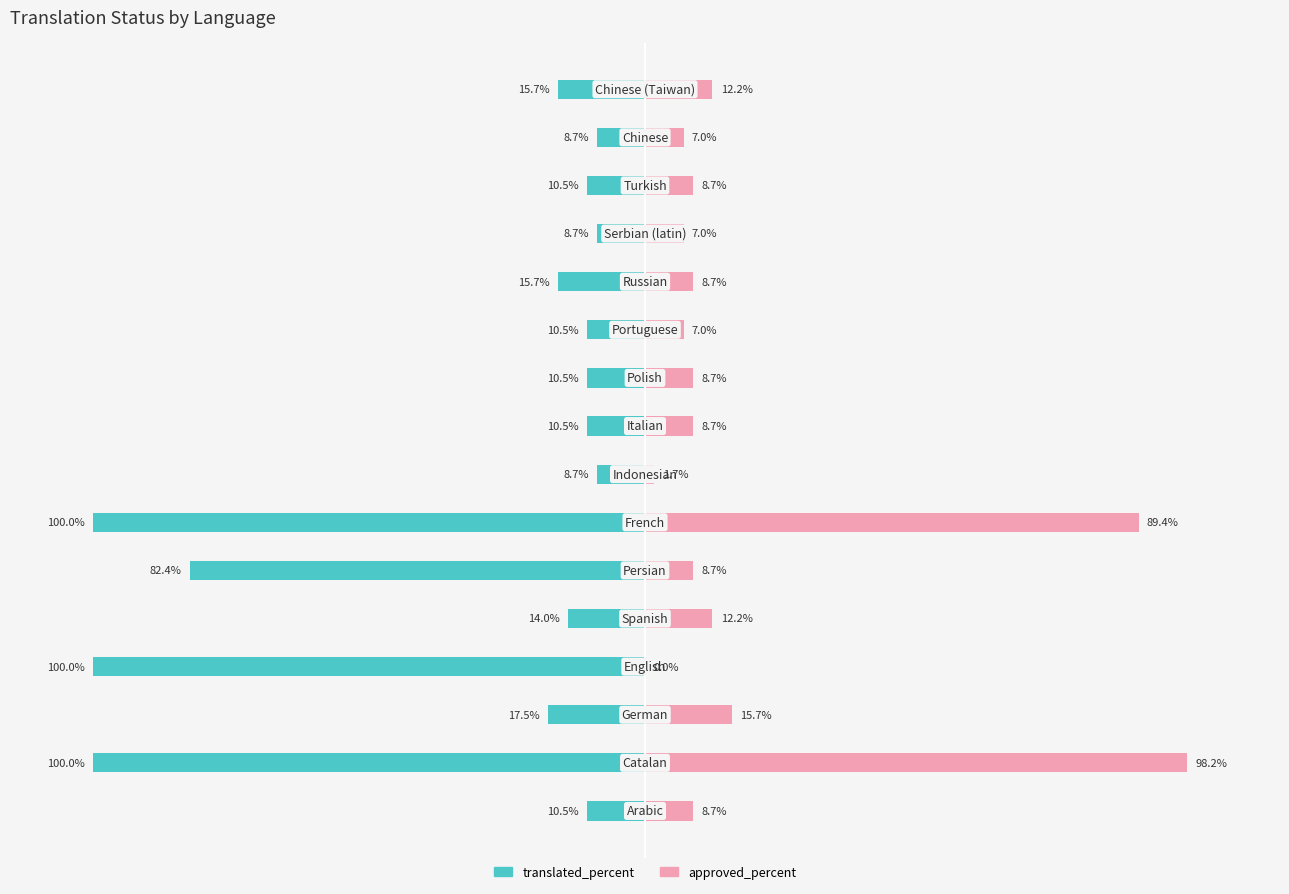

How many data points in approved_percent are less than 8?

5